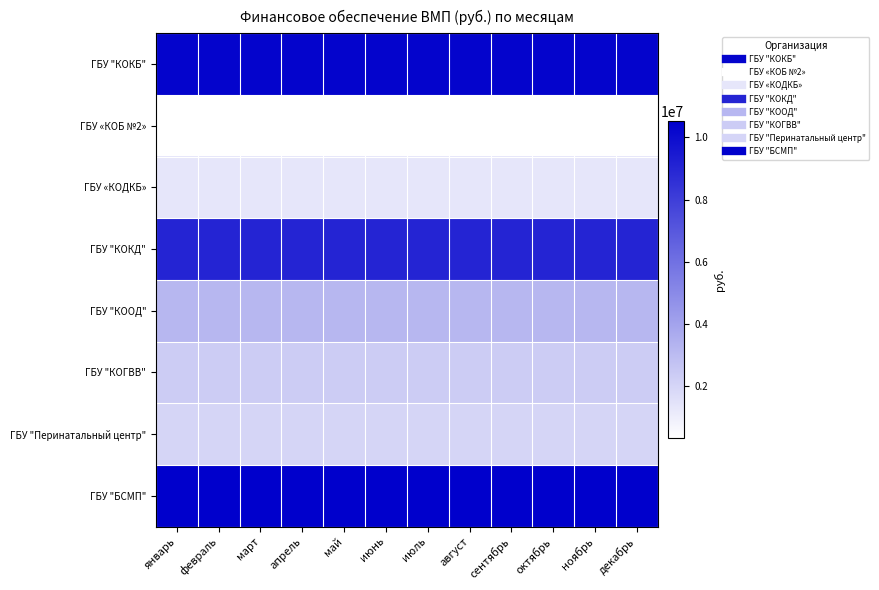

Reading right to left, extract all data points from this chart.

ГБУ "КОКБ": декабрь=10340460	ноябрь=10340454	октябрь=10340458	сентябрь=10340454	август=10340461	июль=10340454	июнь=10340458	май=10340454	апрель=10340460	март=10340452	февраль=10340452	январь=10340452
ГБУ «КОБ №2»: декабрь=313985	ноябрь=313986	октябрь=313986	сентябрь=313986	август=313985	июль=313986	июнь=313986	май=313986	апрель=313985	март=313986	февраль=313986	январь=313986
ГБУ «КОДКБ»: декабрь=1344446	ноябрь=1344448	октябрь=1344447	сентябрь=1344449	август=1344446	июль=1344448	июнь=1344448	май=1344448	апрель=1344446	март=1344449	февраль=1344448	январь=1344448
ГБУ "КОКД": декабрь=9071088	ноябрь=9071092	октябрь=9071091	сентябрь=9071091	август=9071089	июль=9071092	июнь=9071089	май=9071092	апрель=9071089	март=9071091	февраль=9071092	январь=9071092
ГБУ "КООД": декабрь=3220950	ноябрь=3220949	октябрь=3220950	сентябрь=3220949	август=3220950	июль=3220949	июнь=3220950	май=3220949	апрель=3220950	март=3220949	февраль=3220949	январь=3220949
ГБУ "КОГВВ": декабрь=2347137	ноябрь=2347136	октябрь=2347136	сентябрь=2347136	август=2347136	июль=2347136	июнь=2347136	май=2347136	апрель=2347136	март=2347136	февраль=2347136	январь=2347136
ГБУ "Перинатальный центр": декабрь=1990402	ноябрь=1990406	октябрь=1990404	сентябрь=1990406	август=1990404	июль=1990406	июнь=1990403	май=1990406	апрель=1990404	март=1990406	февраль=1990406	январь=1990406
ГБУ "БСМП": декабрь=10514253	ноябрь=10514254	октябрь=10514254	сентябрь=10514253	август=10514256	июль=10514254	июнь=10514253	май=10514254	апрель=10514256	март=10514253	февраль=10514255	январь=10514254